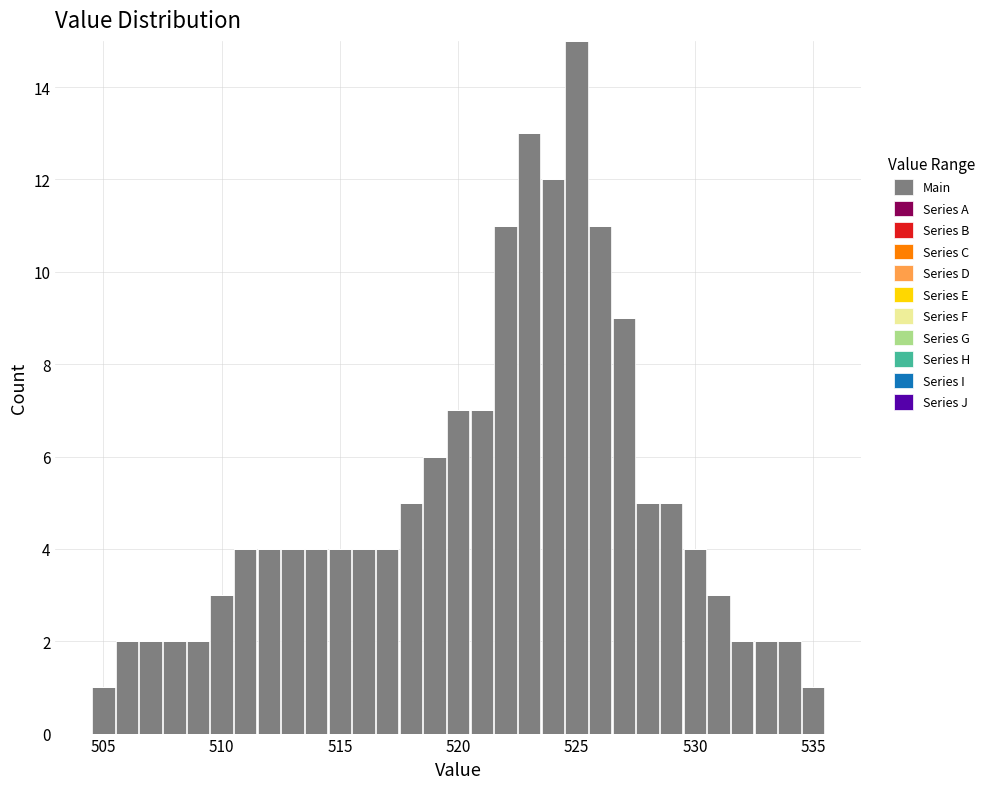

Read against the x-axis, roughly where is the centre of the tallest bar?

525.0